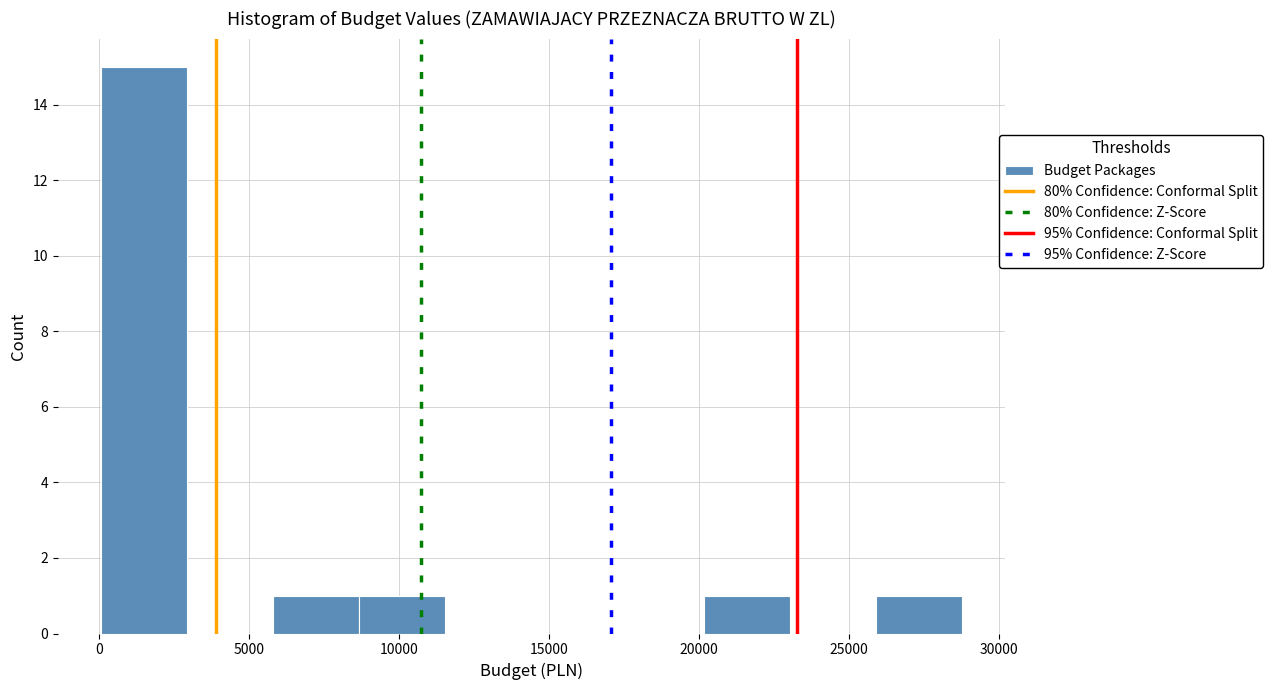

Reading left to right, list every bar in this chart as the range it spans on the x-axis followed by its height. Neither the bar edges nor the heights are printed on the chart, so give them approximately, as read against the axes.

0 to 3000: 15
3000 to 6000: 0
6000 to 8500: 1
8500 to 11500: 1
11500 to 14500: 0
14500 to 17500: 0
17500 to 20000: 0
20000 to 23000: 1
23000 to 26000: 0
26000 to 29000: 1